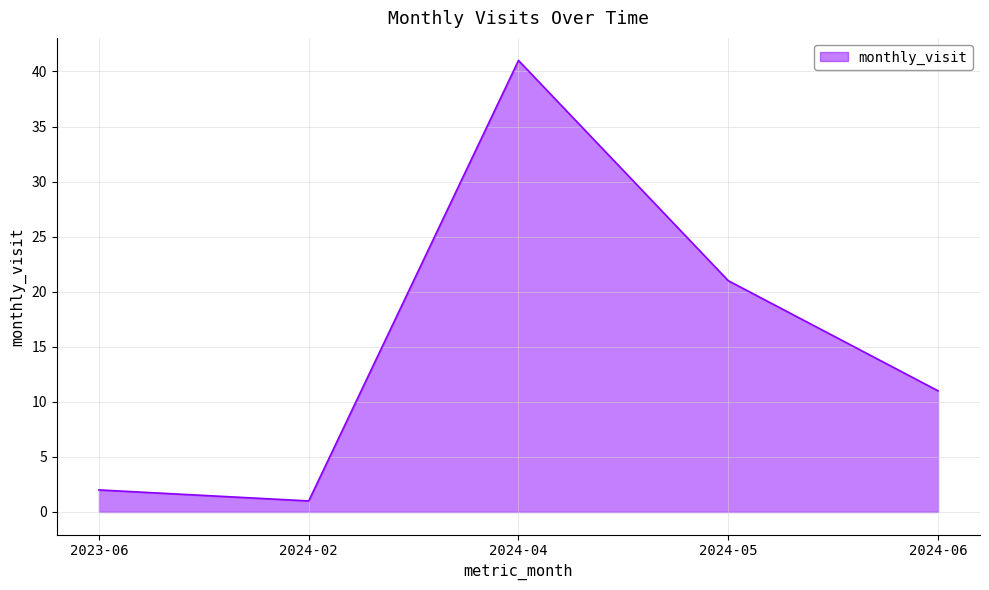

Reading left to right, list all the values displayed in this chart.

2023-06=2	2024-02=1	2024-04=41	2024-05=21	2024-06=11